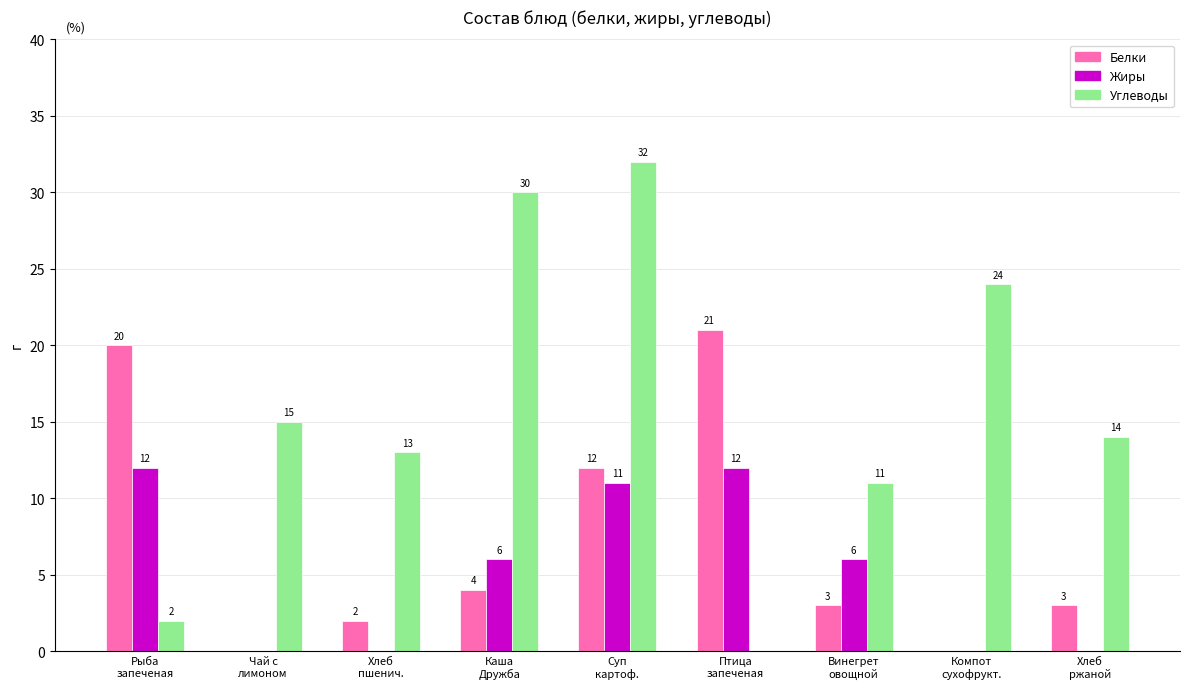

Which series has the largest total across all categories?

Углеводы